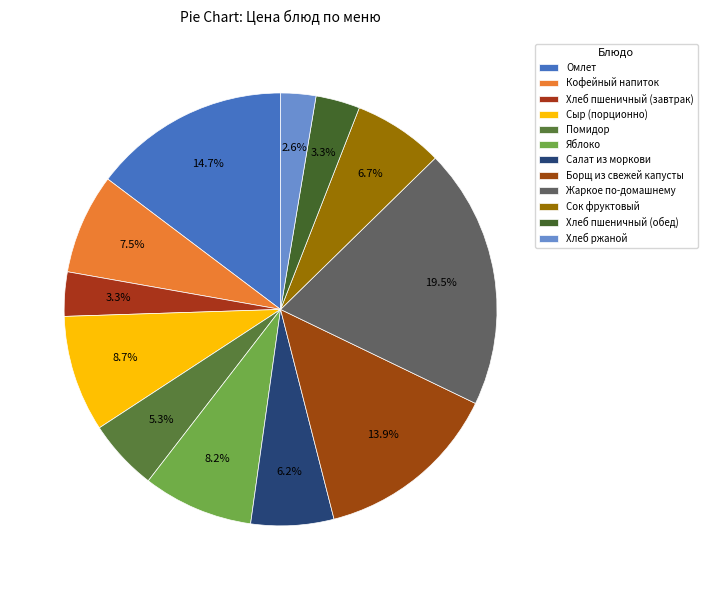

What portion of the pie excludes Помидор?

94.7%